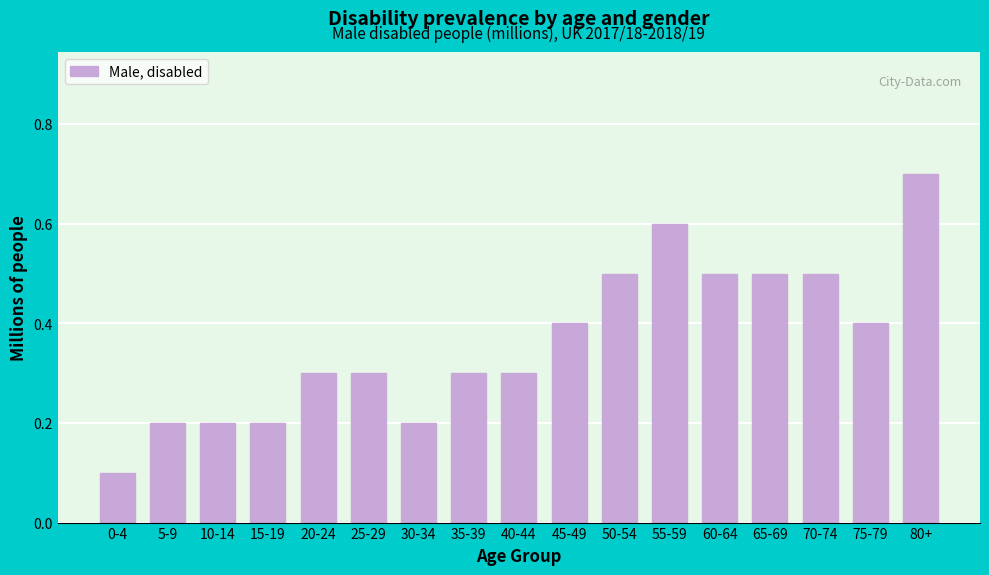

Reading right to left, what are all the values shown in this chart?

0.7	0.4	0.5	0.5	0.5	0.6	0.5	0.4	0.3	0.3	0.2	0.3	0.3	0.2	0.2	0.2	0.1